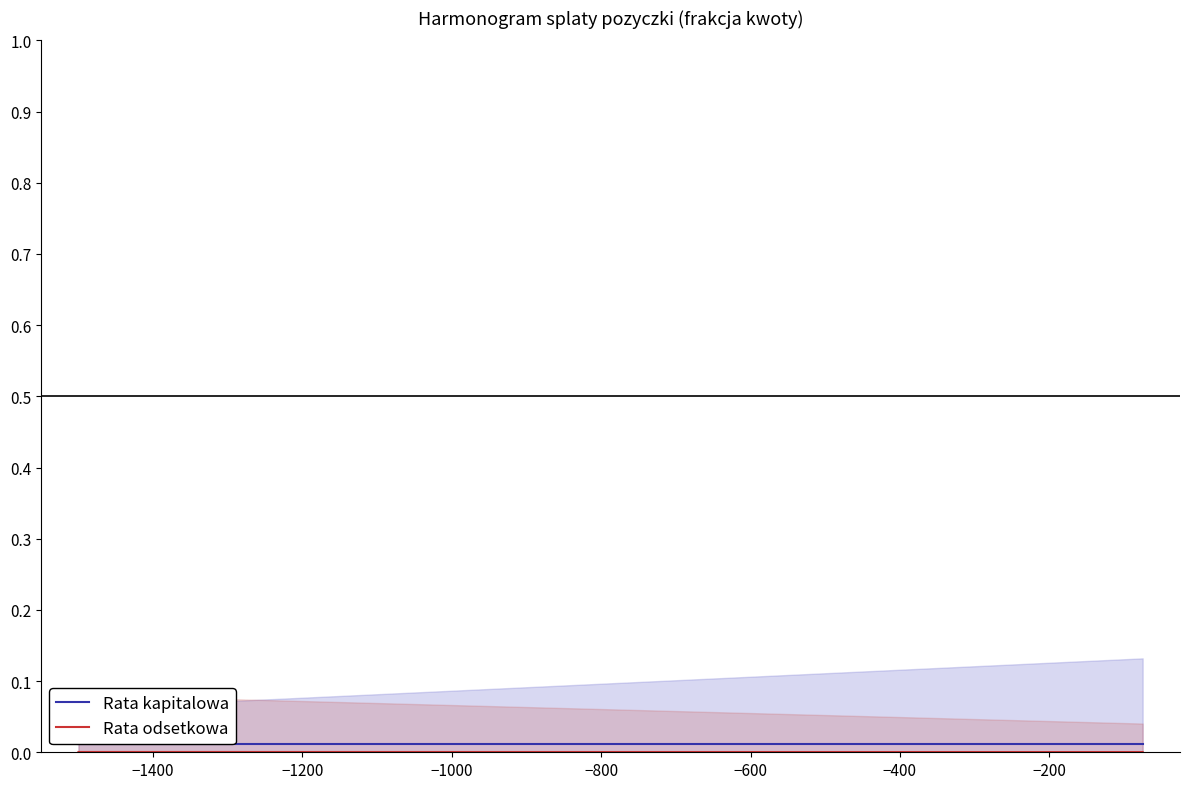

How many distinct data groups are displayed?

2